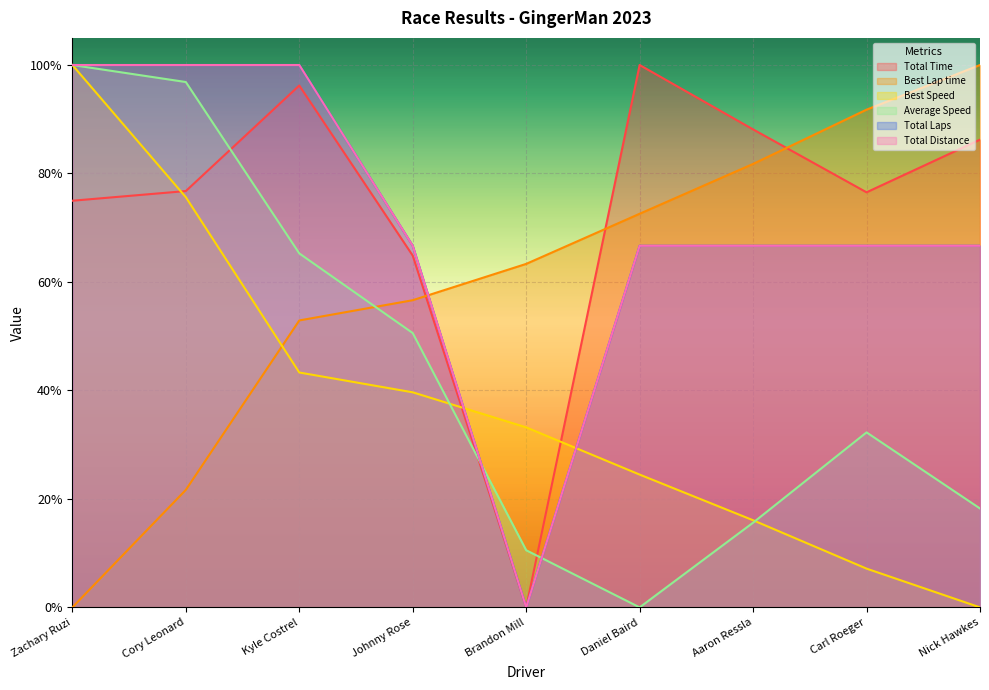

Does the chart display data point markers on the line(s)?

No